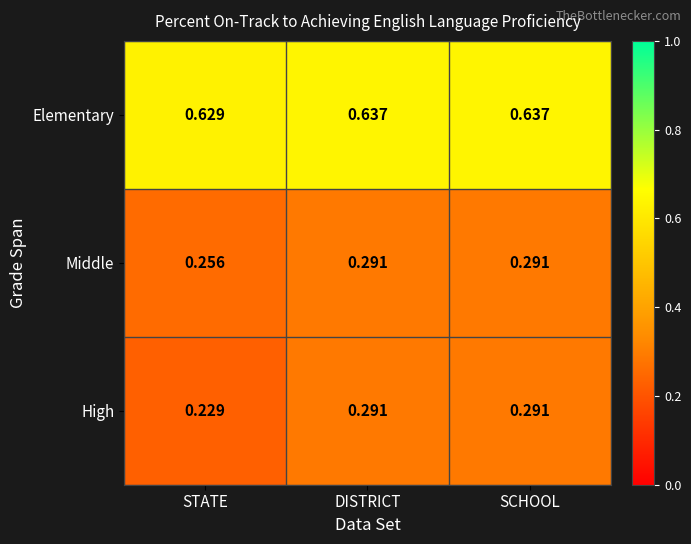

At which label does Elementary reach its minimum?

STATE